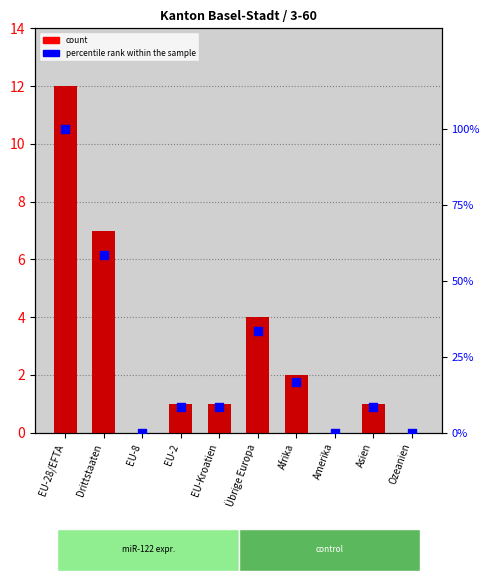

Which series has the largest total across all categories?

percentile rank within the sample